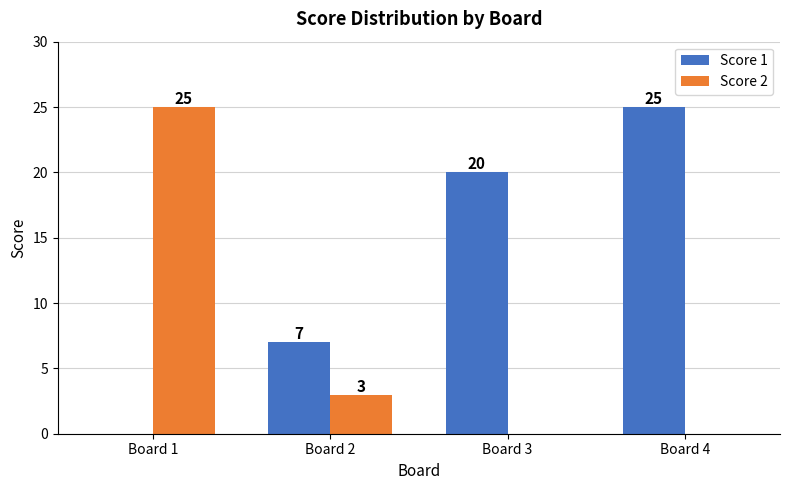

True or false: Score 2 has a value of 17 at Board 4.

False